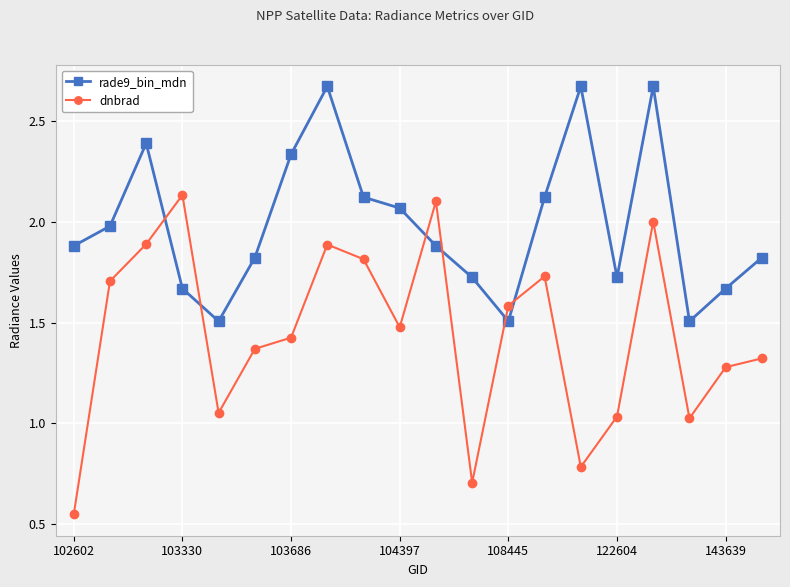

Rank the series by their maximum value, from highest to lowest.

rade9_bin_mdn, dnbrad